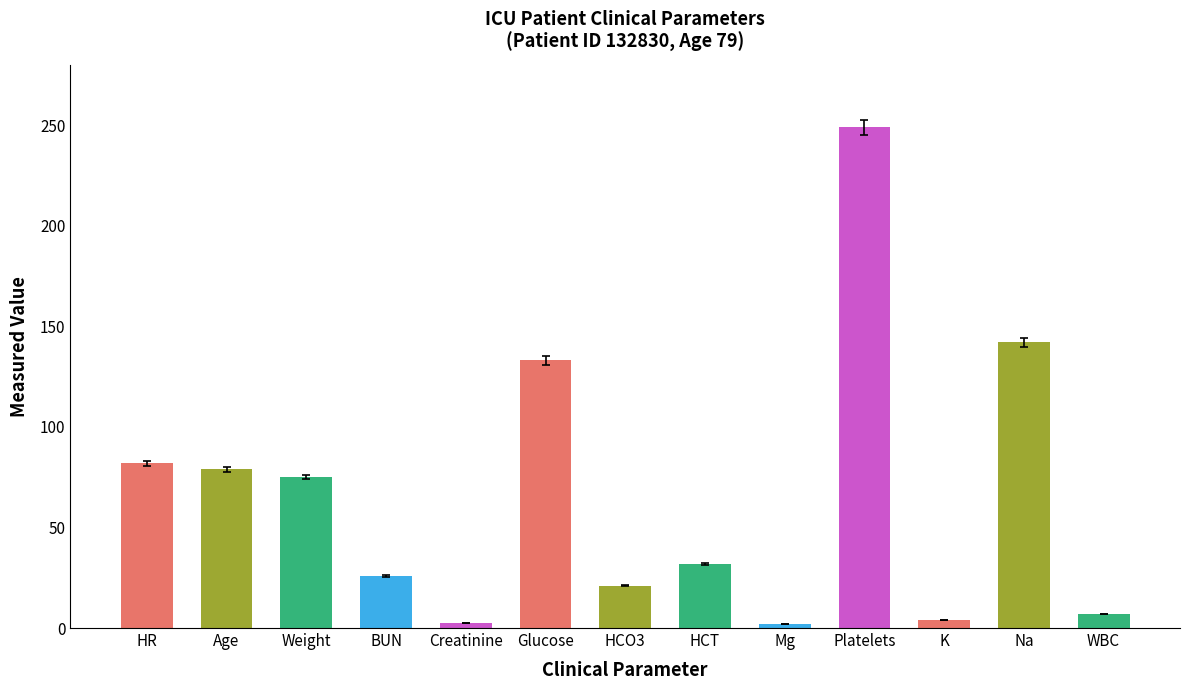

At which category does the chart reach its peak across all series?

Platelets